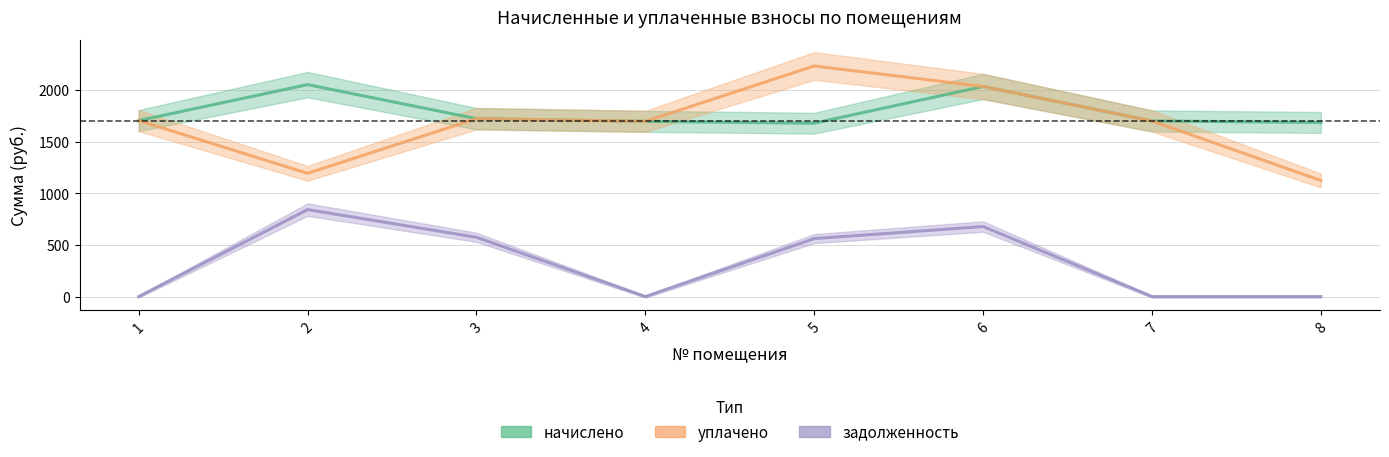

The уплачено series shows 1697.4 at 4. True or false?

True